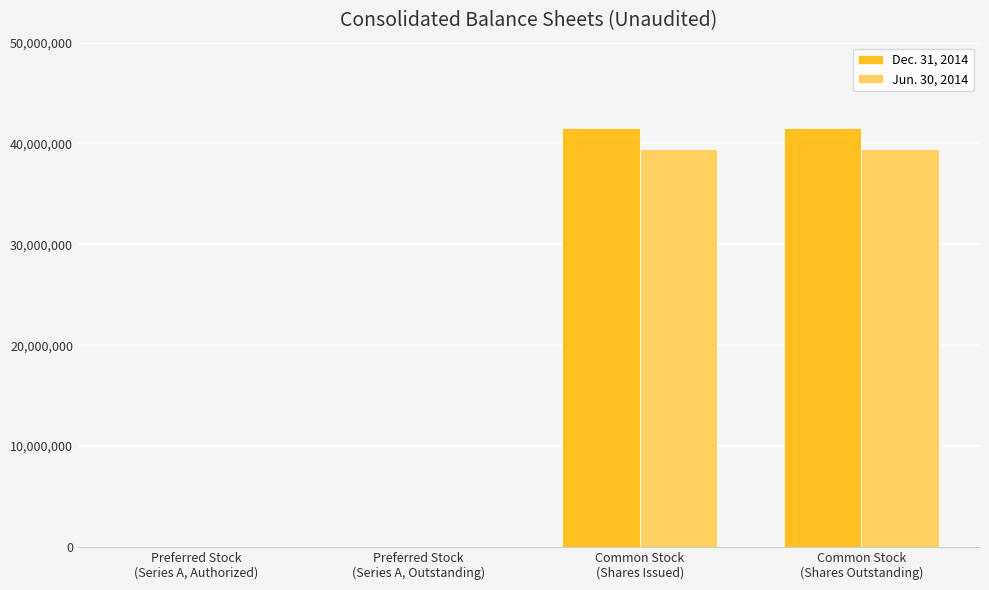

Reading left to right, what are all the values shown in this chart?

Dec. 31, 2014: Preferred Stock
(Series A, Authorized)=4697	Preferred Stock
(Series A, Outstanding)=4697	Common Stock
(Shares Issued)=41540161	Common Stock
(Shares Outstanding)=41540161
Jun. 30, 2014: Preferred Stock
(Series A, Authorized)=4697	Preferred Stock
(Series A, Outstanding)=4697	Common Stock
(Shares Issued)=39416595	Common Stock
(Shares Outstanding)=39416595